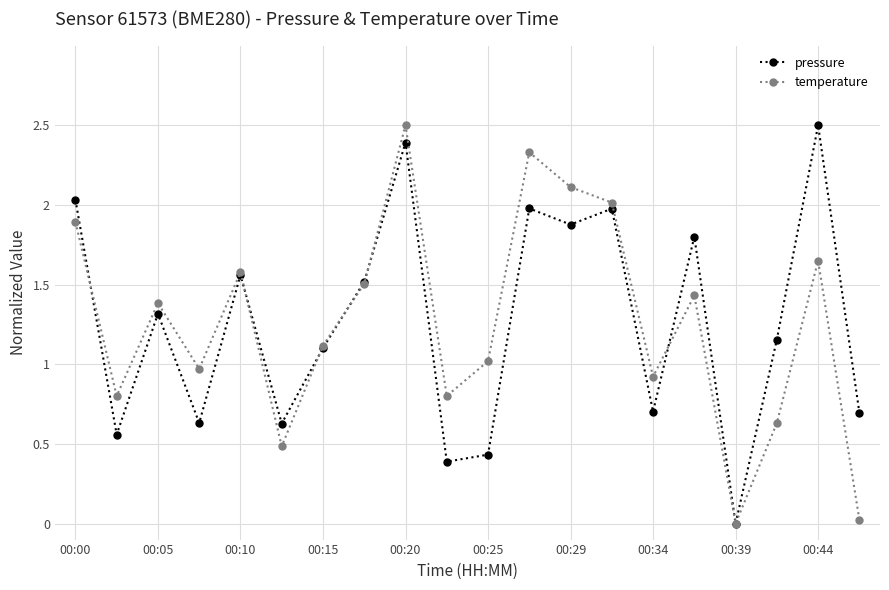

What is the greatest value displayed?

2.5